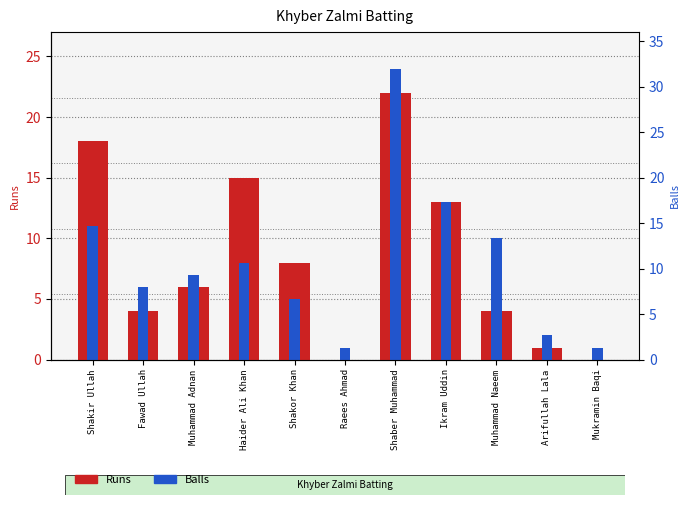

At how many categories does at least one series exceed 5?

8